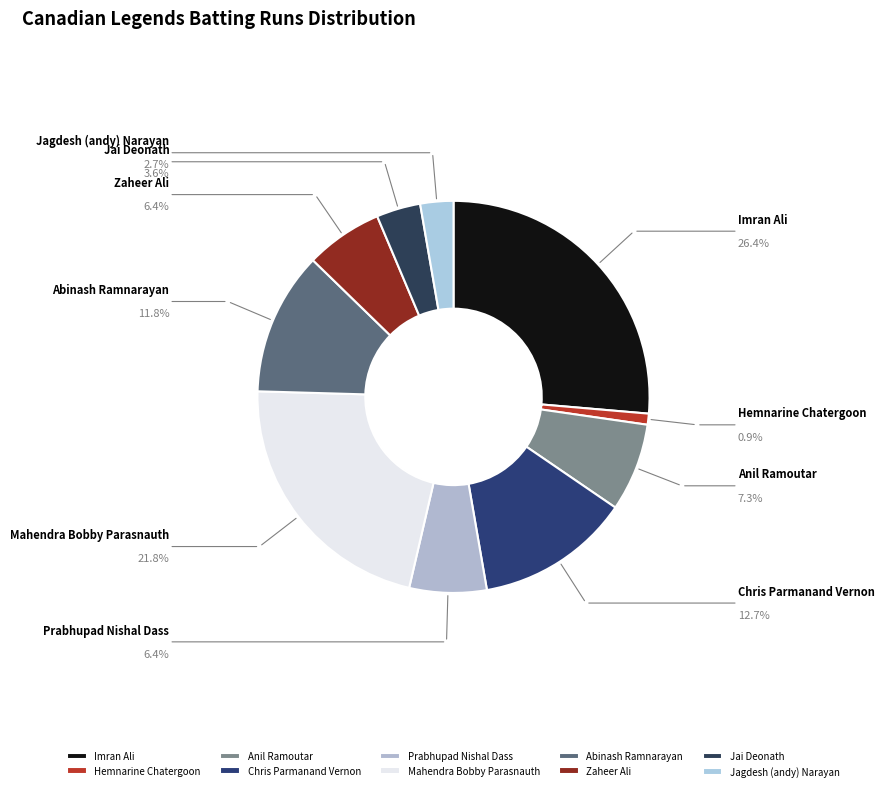

Is there a majority slice in this chart?

No